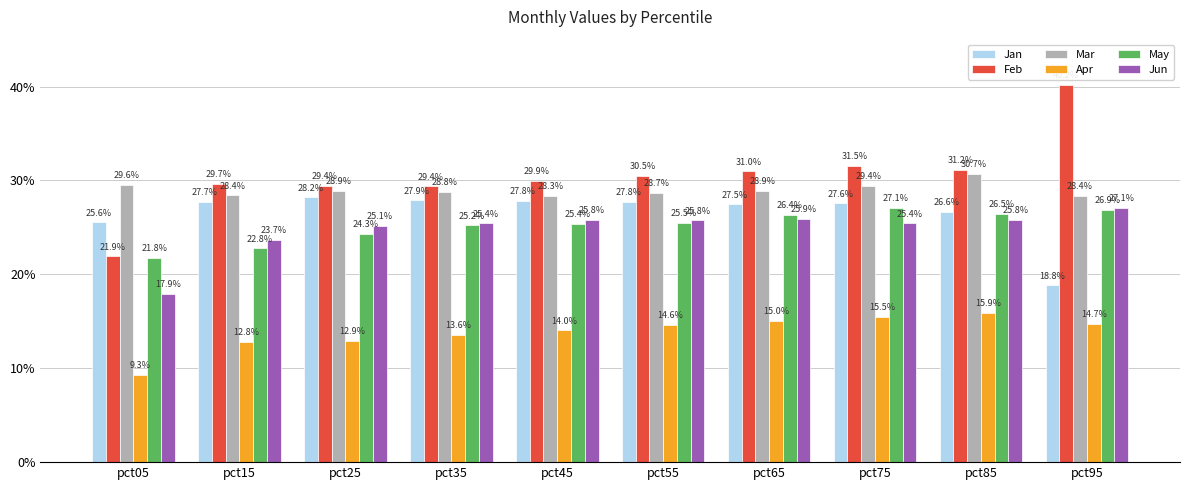

What are all the series names shown in the legend?

Jan, Feb, Mar, Apr, May, Jun